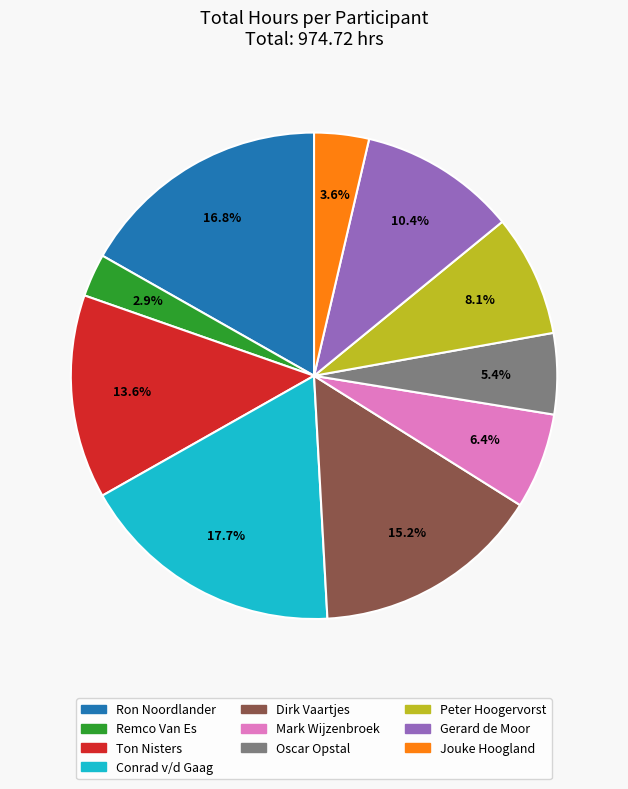

The Mark Wijzenbroek slice represents 6% of the pie. True or false?

True